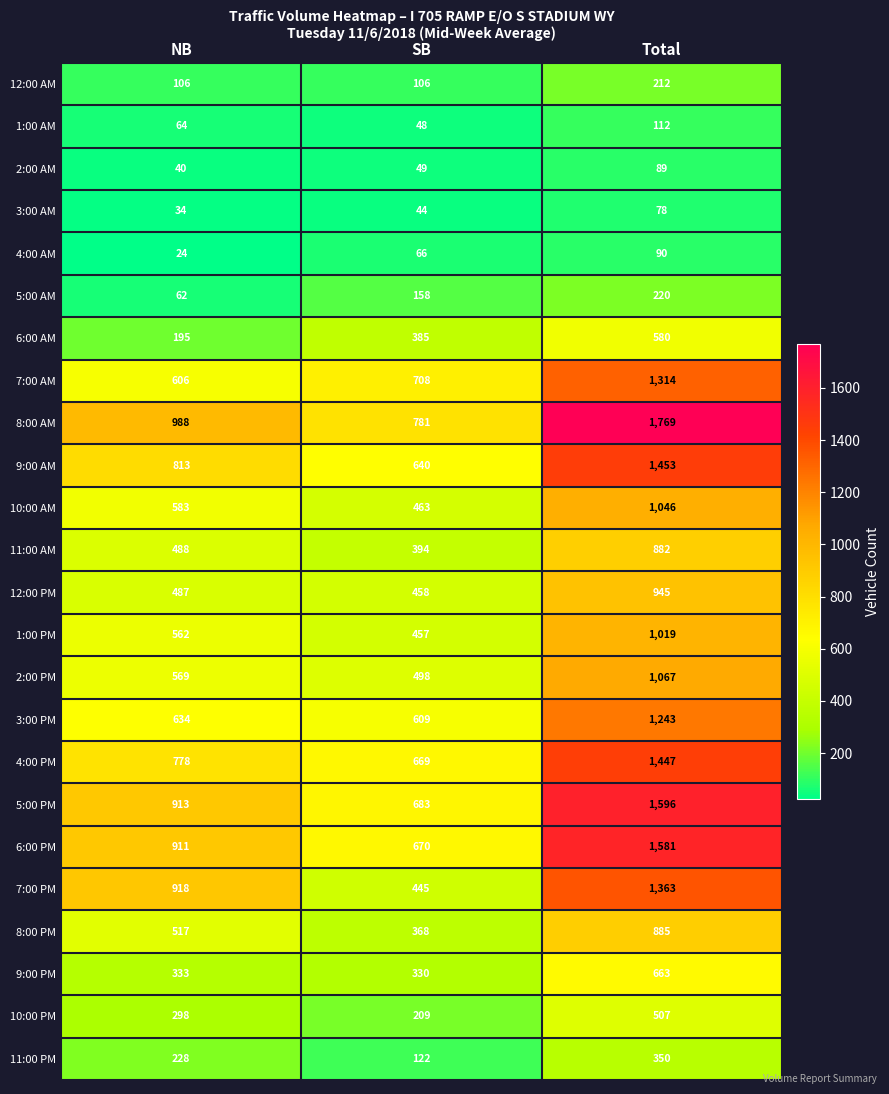

Read the 1:00 PM value at SB.

457